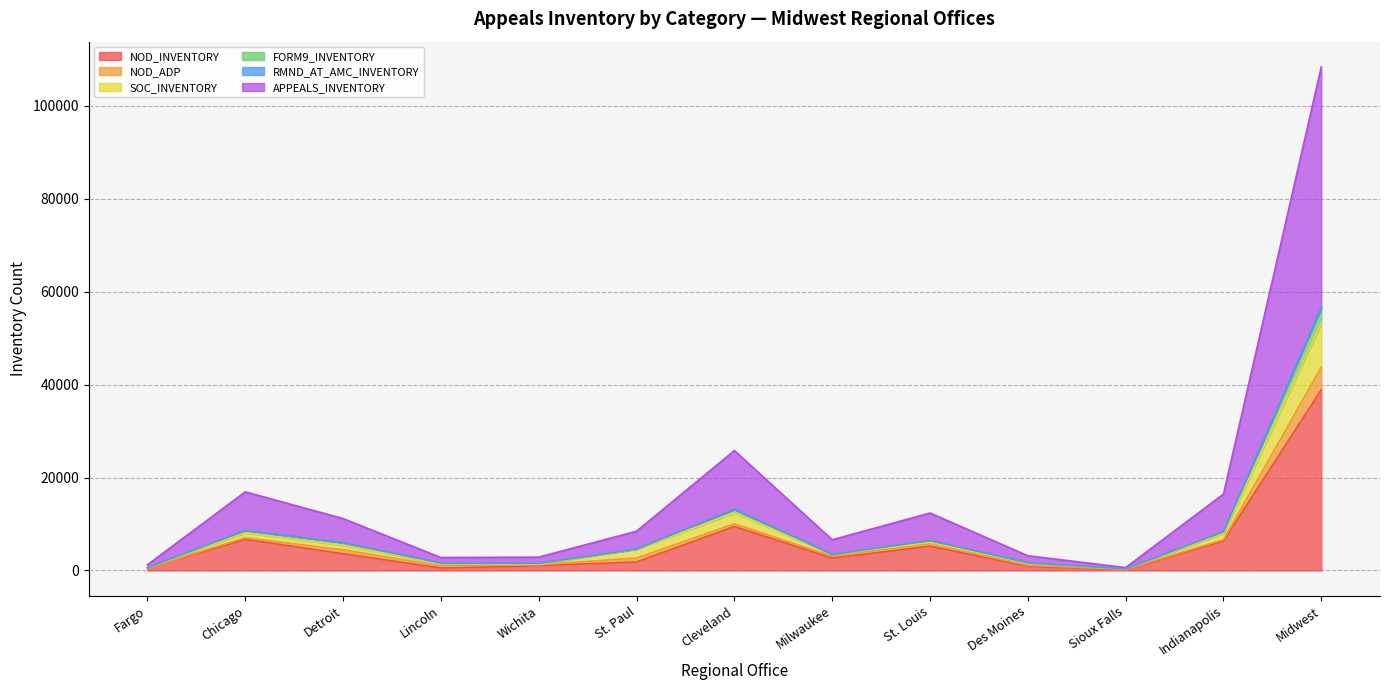

At which category is the sum across all series the highest?

Midwest